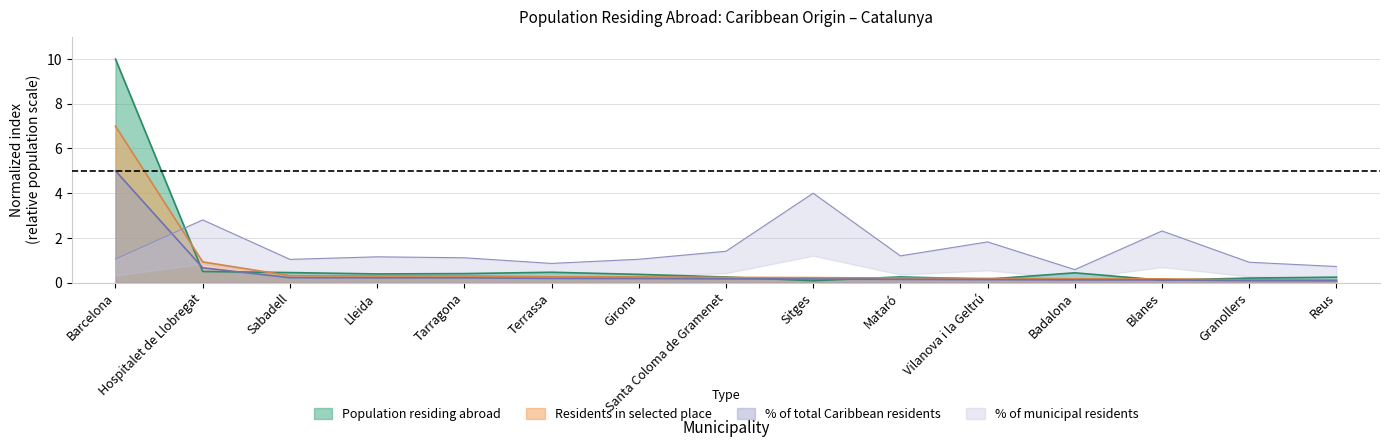

Count the number of data series in this chart.

4